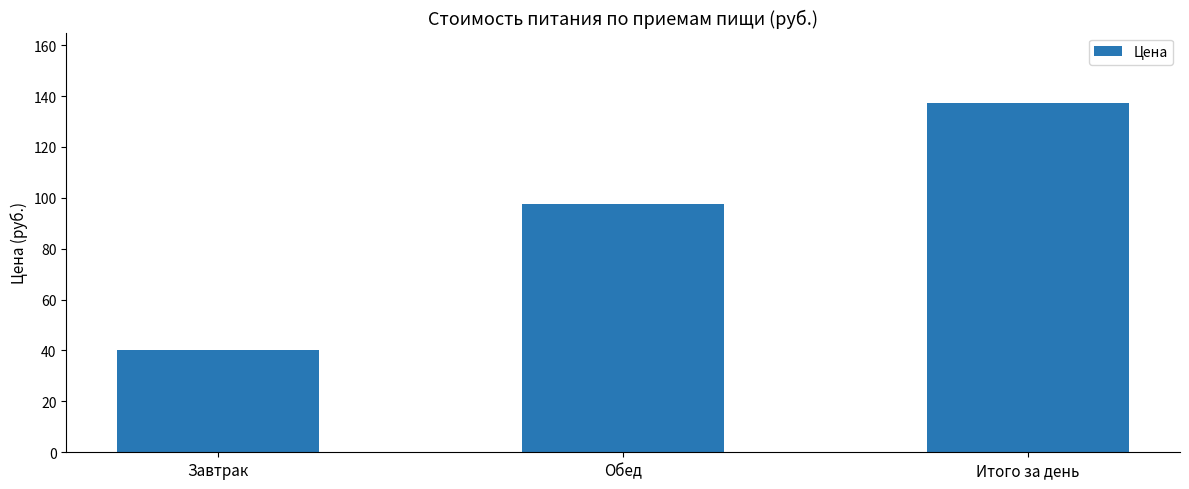

What is the sum of the values at Итого за день and Завтрак?

177.4